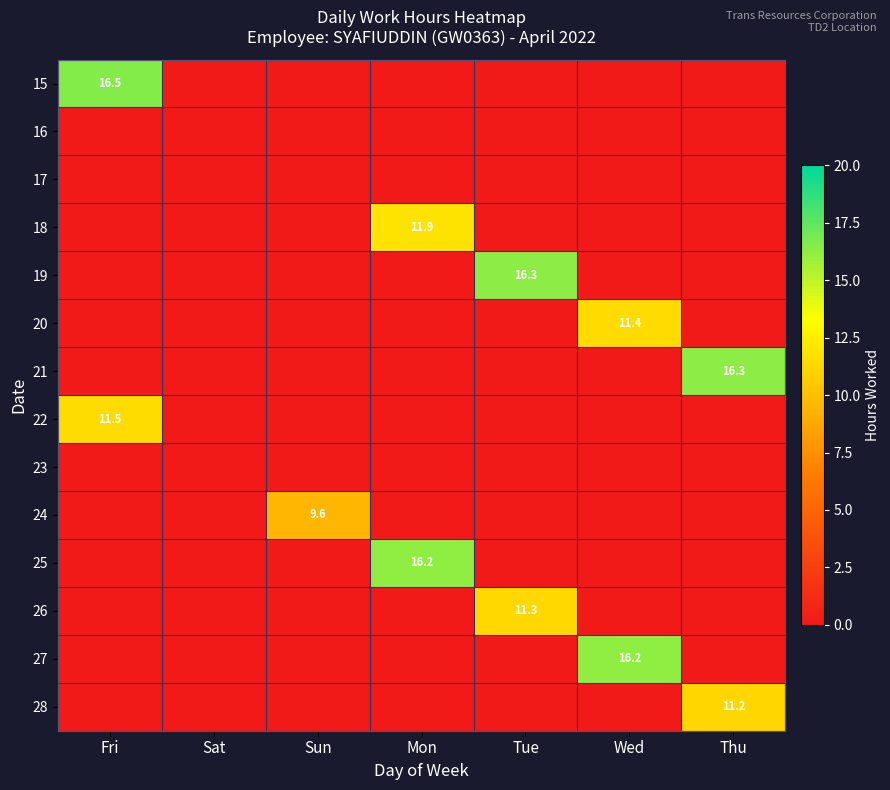

Is it true that 28 equals 5.4 at Thu?

False